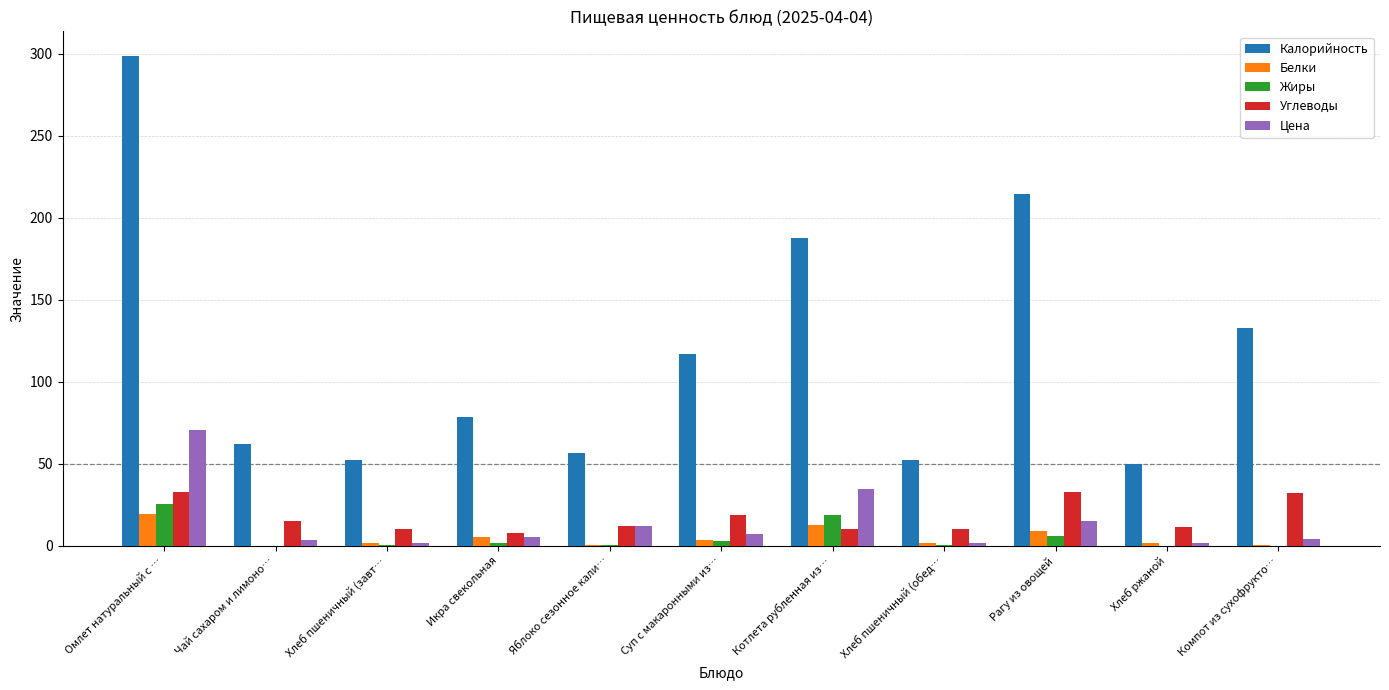

How many series are shown in this chart?

5